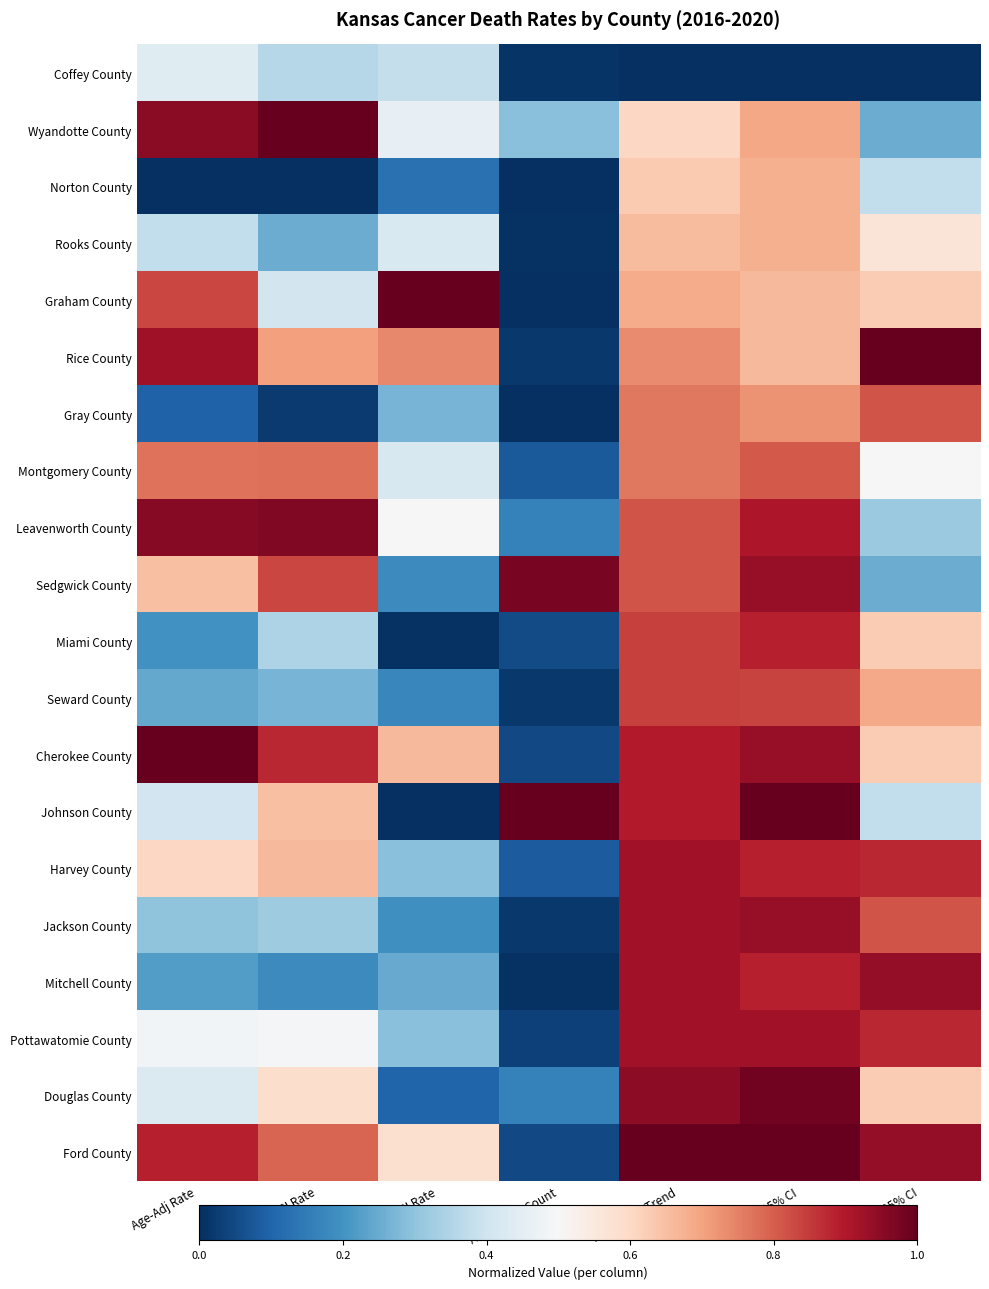

At Recent 5yr Trend, list the series in order from largest to smallest.

Ford County, Douglas County, Harvey County, Jackson County, Mitchell County, Pottawatomie County, Cherokee County, Johnson County, Miami County, Seward County, Leavenworth County, Sedgwick County, Gray County, Montgomery County, Rice County, Graham County, Rooks County, Norton County, Wyandotte County, Coffey County